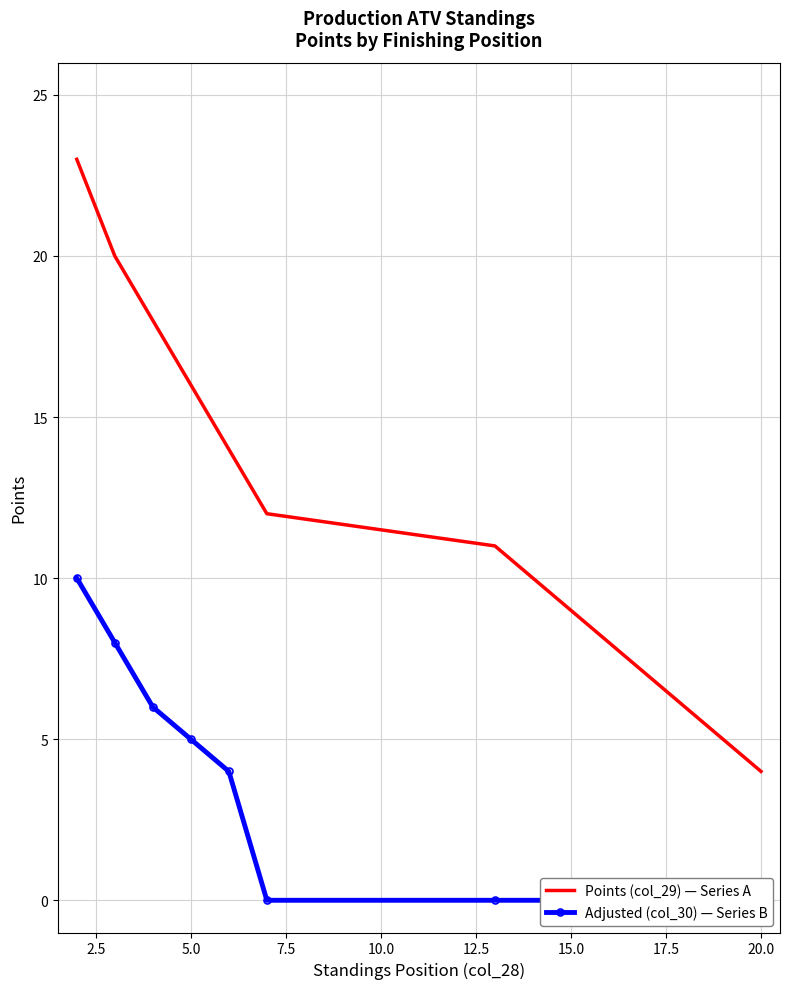

Rank the series by their average value, from lowest to highest.

Adjusted (col_30) — Series B, Points (col_29) — Series A